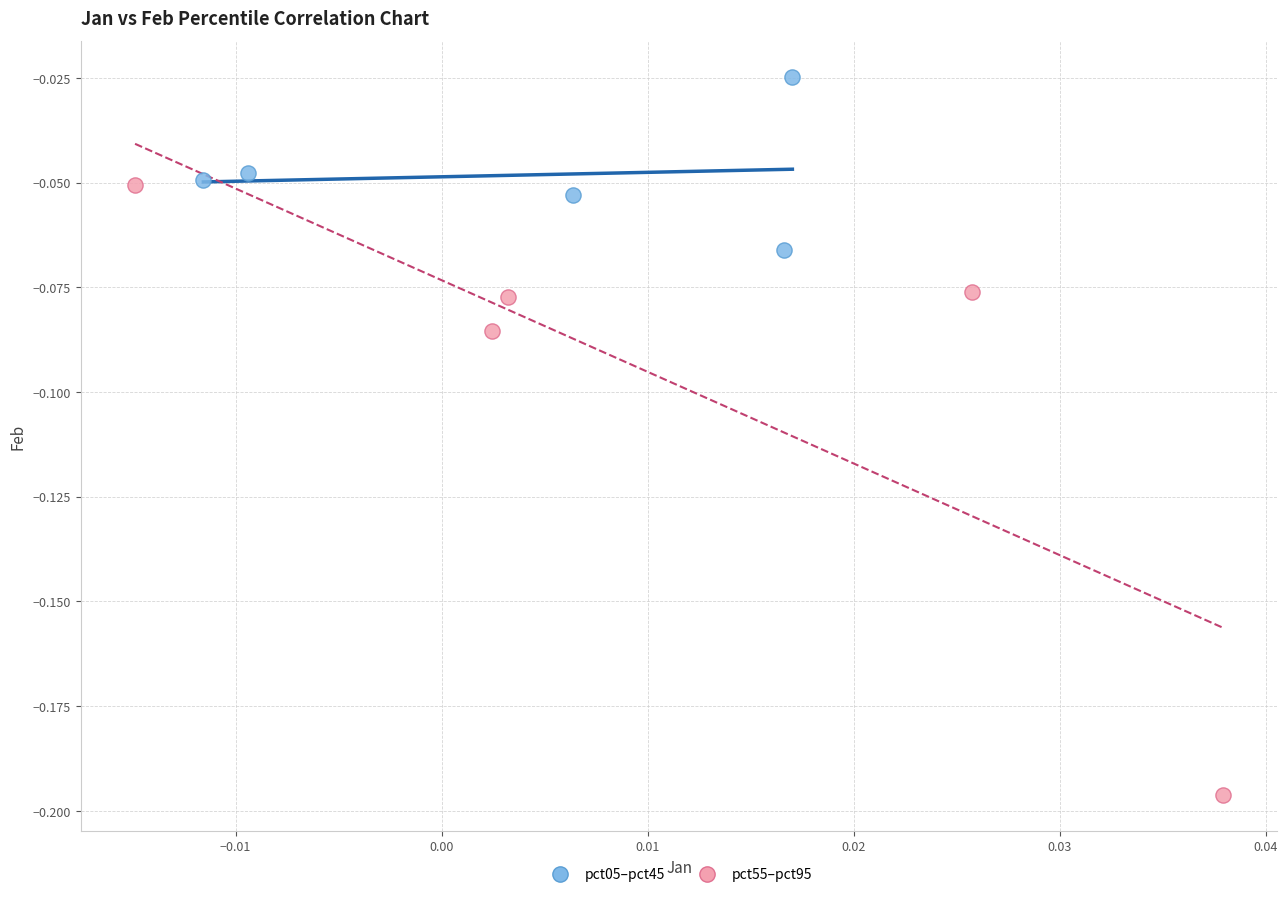

Which series reaches the maximum Y coordinate?

pct05–pct45